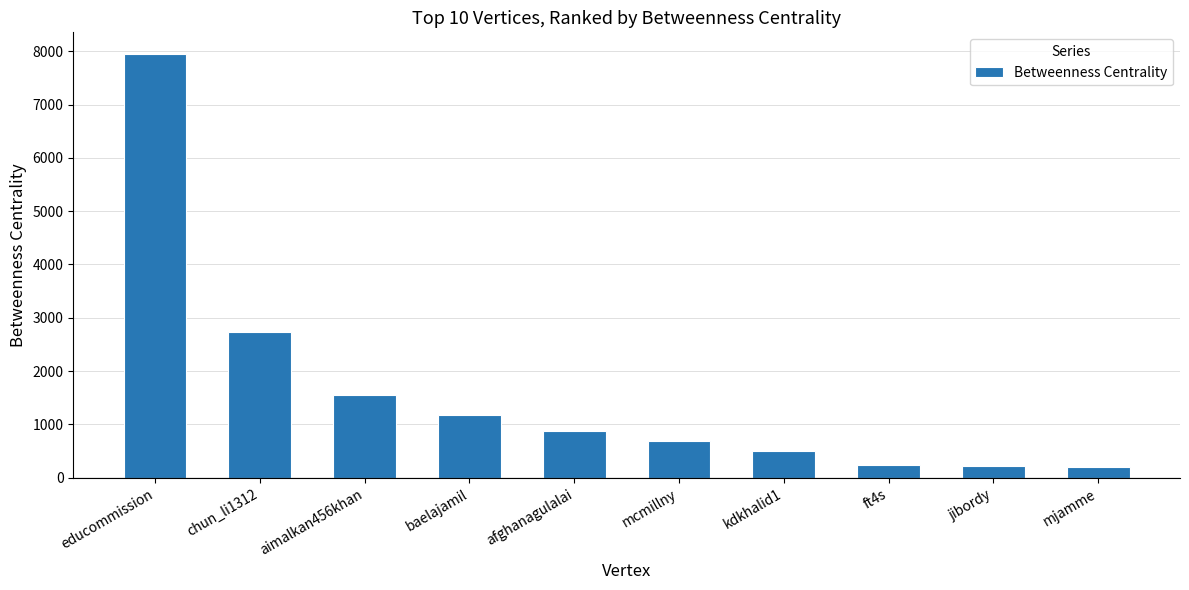

What is the sum of all values?

16150.7